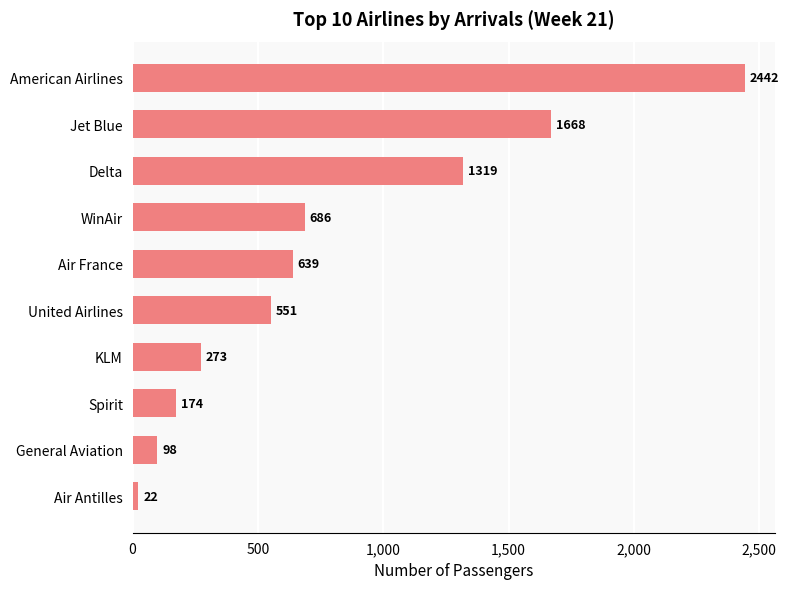

At which category does the chart reach its minimum across all series?

Air Antilles